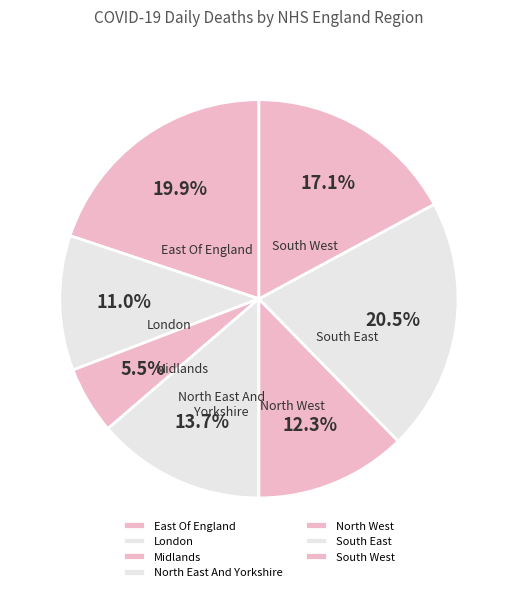

Is it true that North East And Yorkshire is 14% of the pie?

True